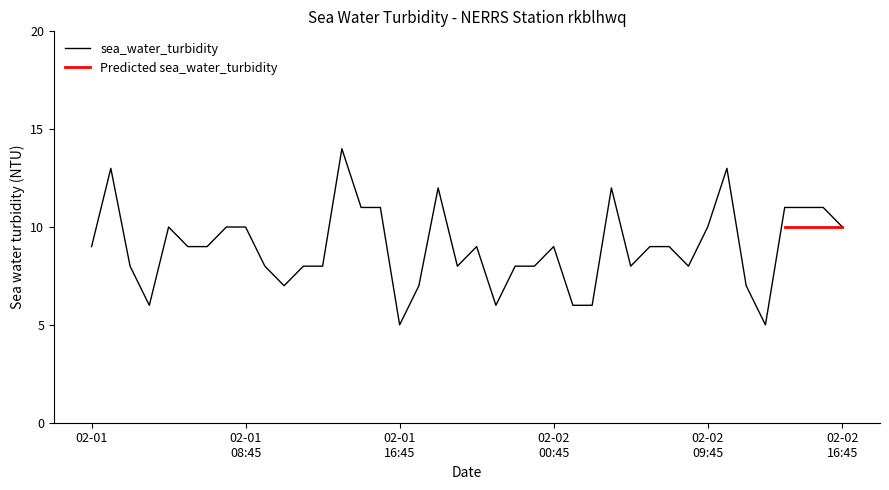

At which category does the data reach its first local peak?

2015-02-01T01:45